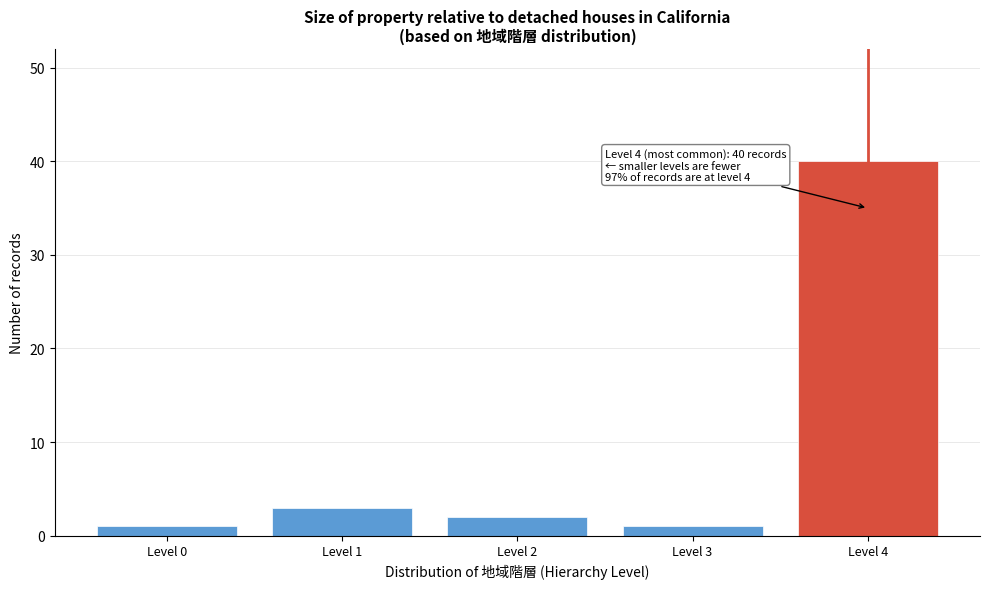

Reading right to left, extract all data points from this chart.

40	1	2	3	1